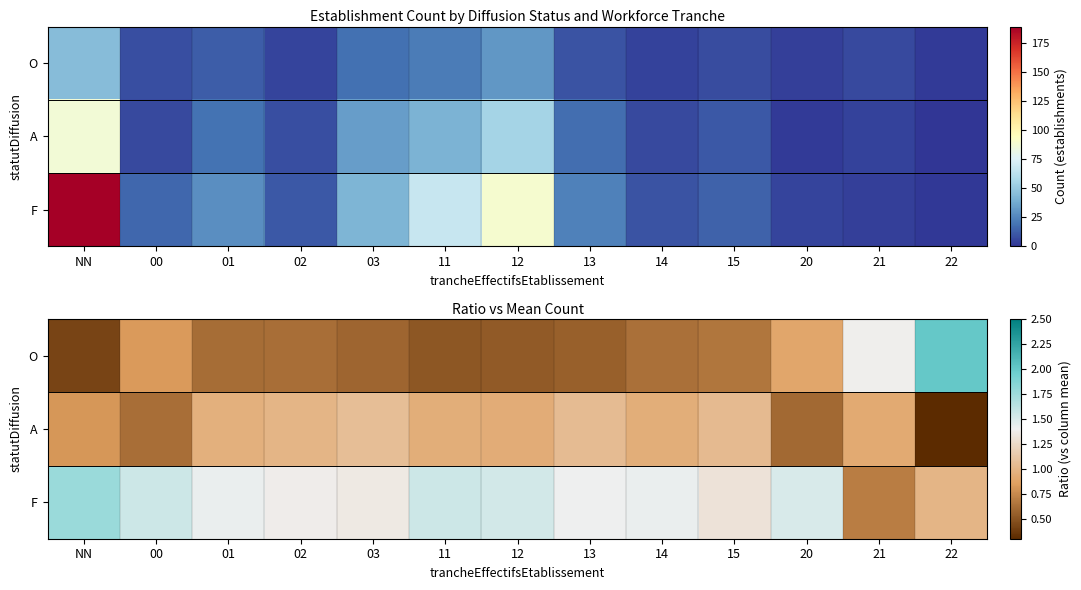

At how many categories does at least one series exceed 1?

13